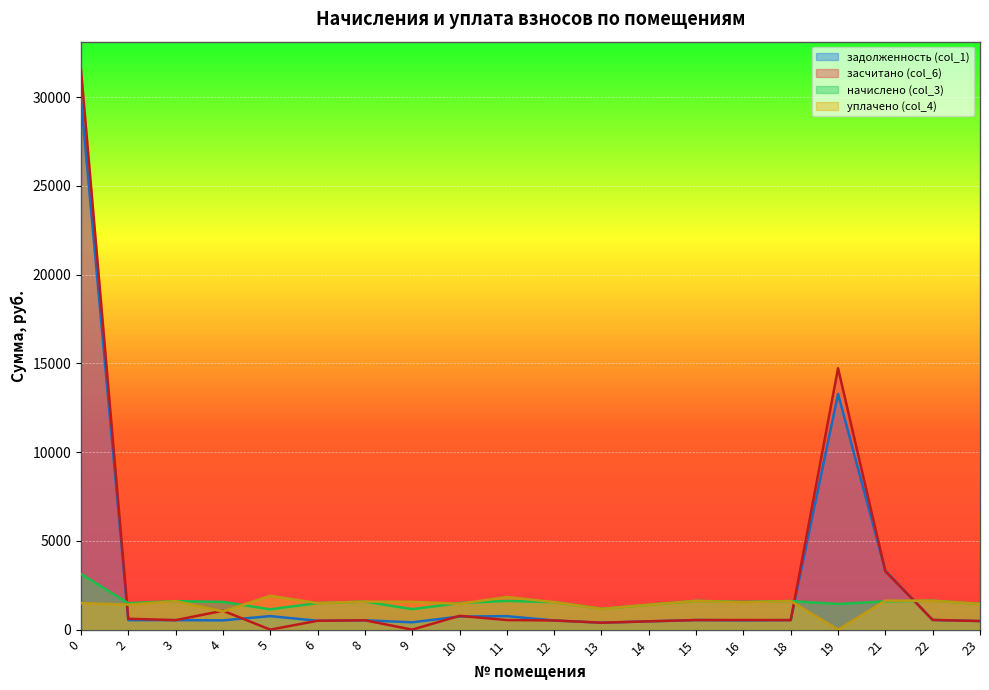

Where is the first local minimum for уплачено (col_4)?

2